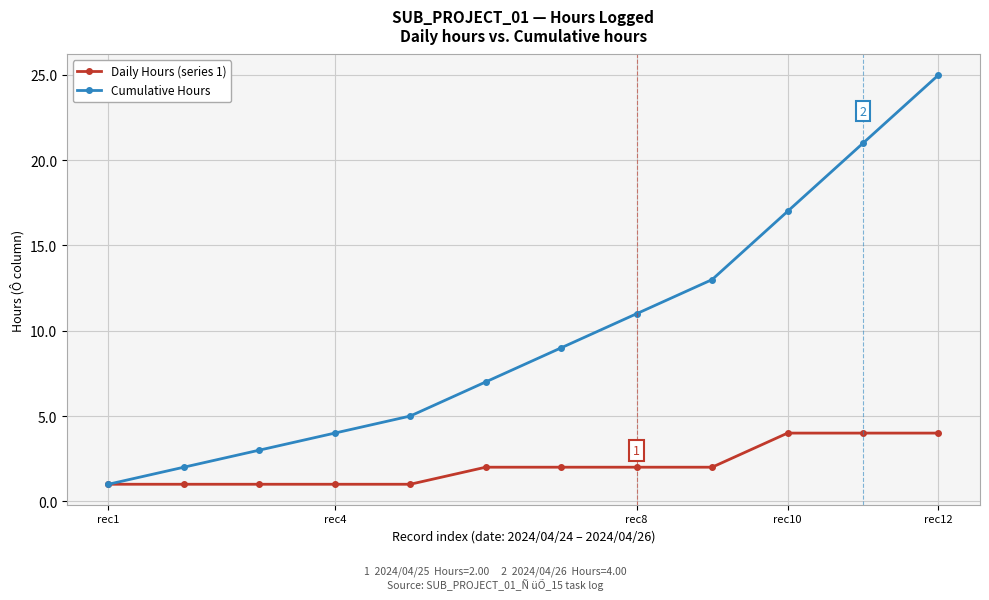

At how many categories does at least one series exceed 10?

5